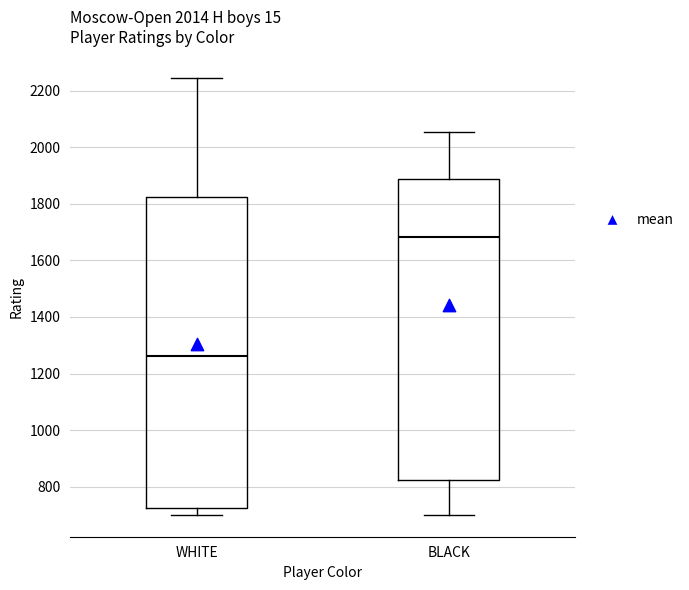

Reading left to right, read every box against the y-axis: the position of its median line, the range the box covers, and the ends of its whiskers. The values are not printed on the chart, so give them approximately, as read against the axis.

WHITE: median 1260, box 720 to 1820, whiskers 700 to 2240
BLACK: median 1680, box 820 to 1880, whiskers 700 to 2060